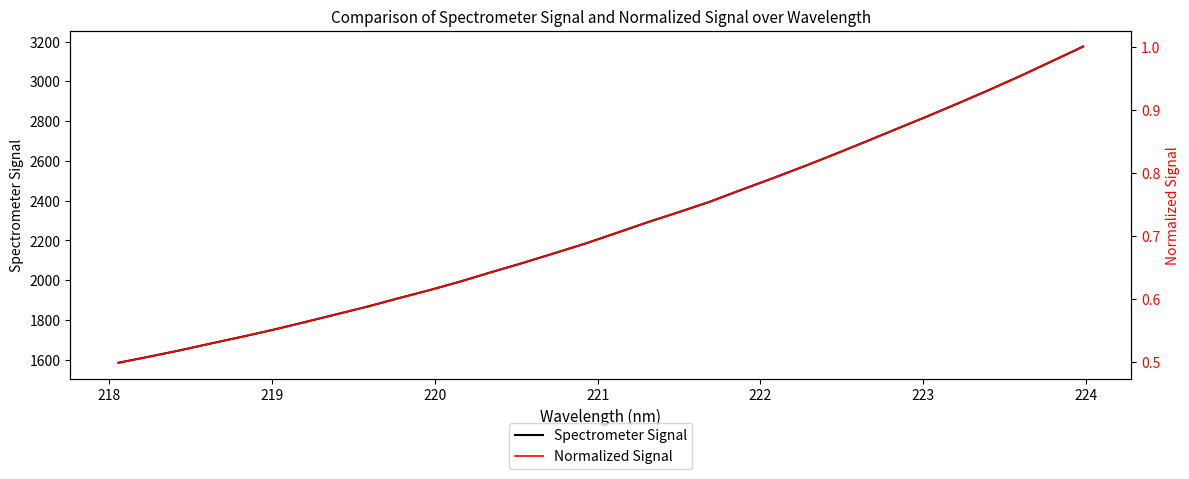

What is the difference between the second highest and second lowest values in the Normalized Signal series?

0.5